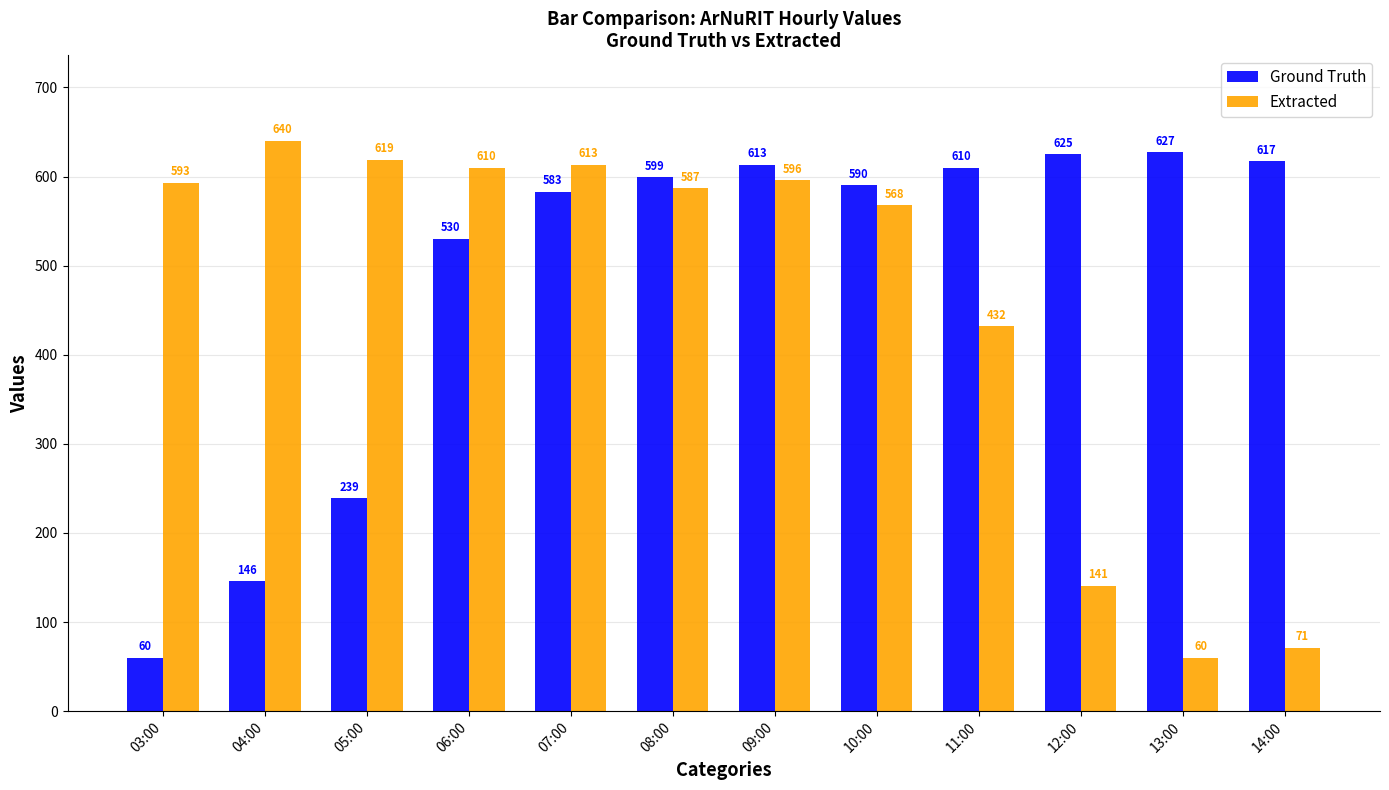

What are all the series names shown in the legend?

Ground Truth, Extracted